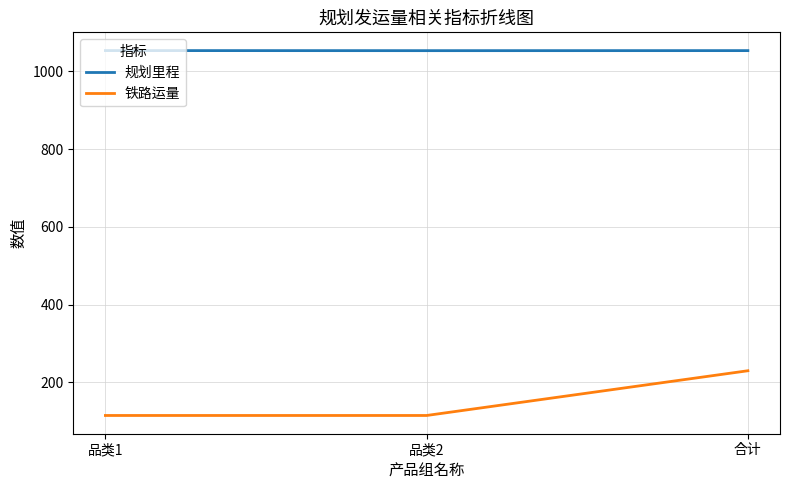

Between 品类2 and 合计, which series saw the biggest shift?

铁路运量